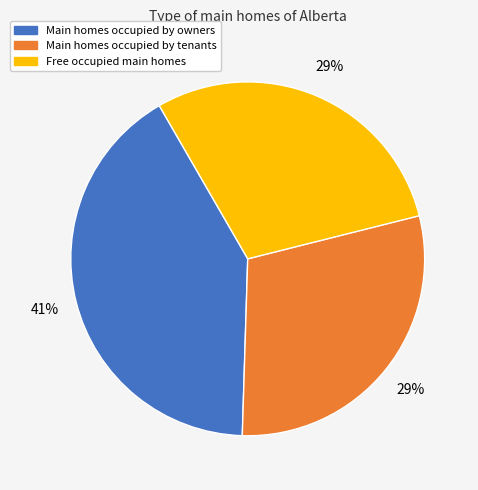

To the nearest percent, what is the difference between the largest and smallest slice percentages?

12%